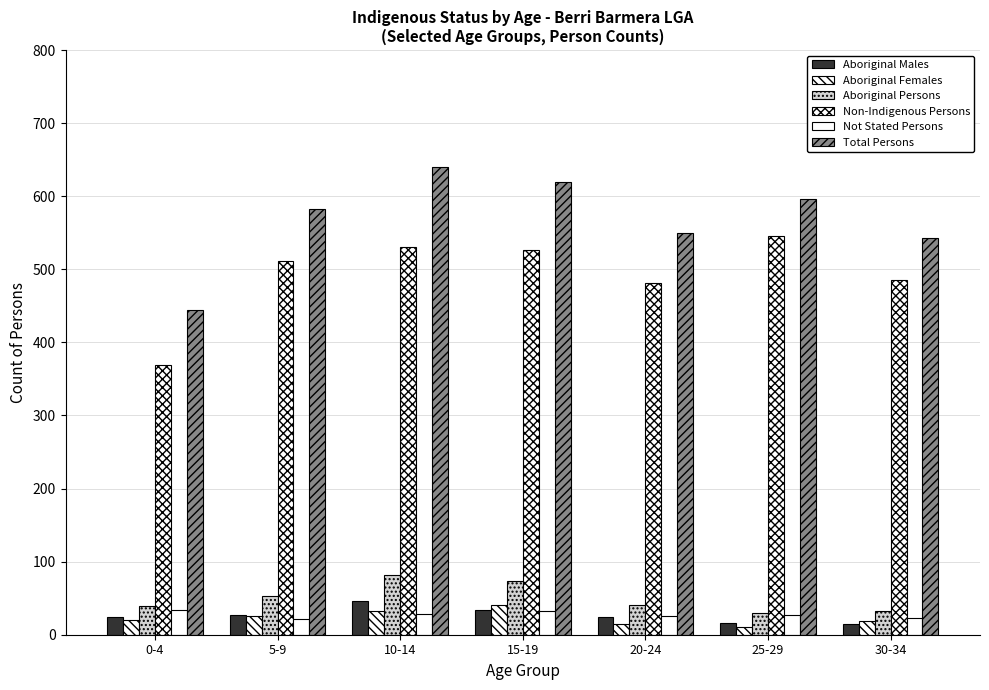

What is the spread (max minus min) of values at 15-19?

587